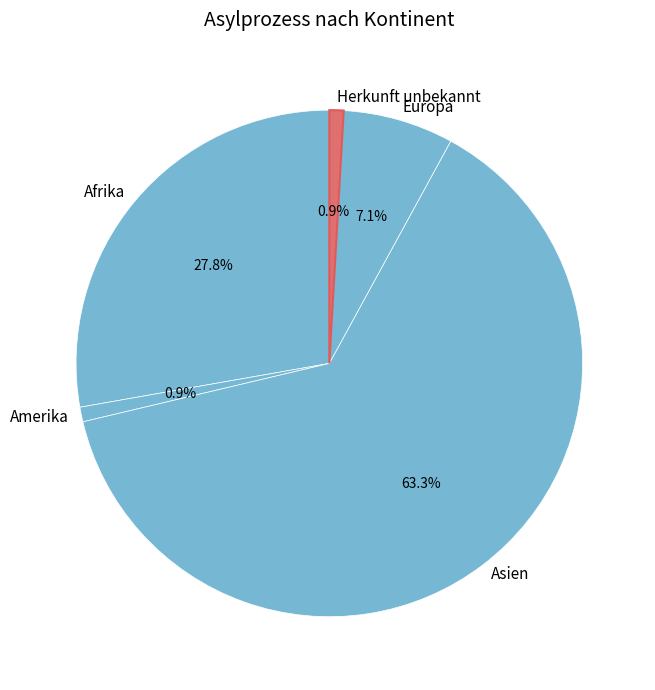

Approximately how many times larger is the value at Europa compared to Asien?

0.1